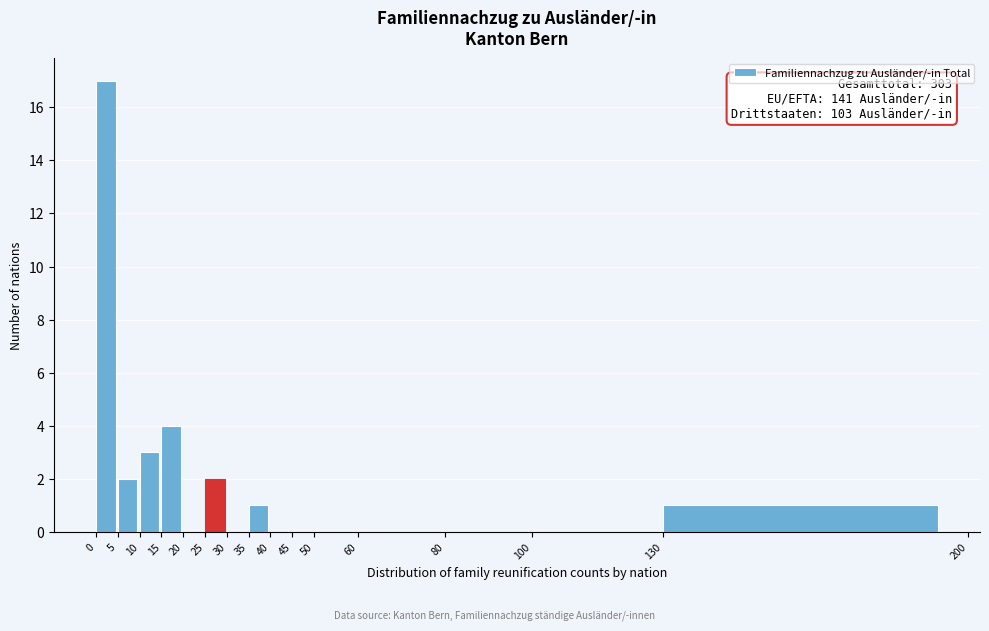

Which range on the x-axis has the tallest bar?

0 to 5